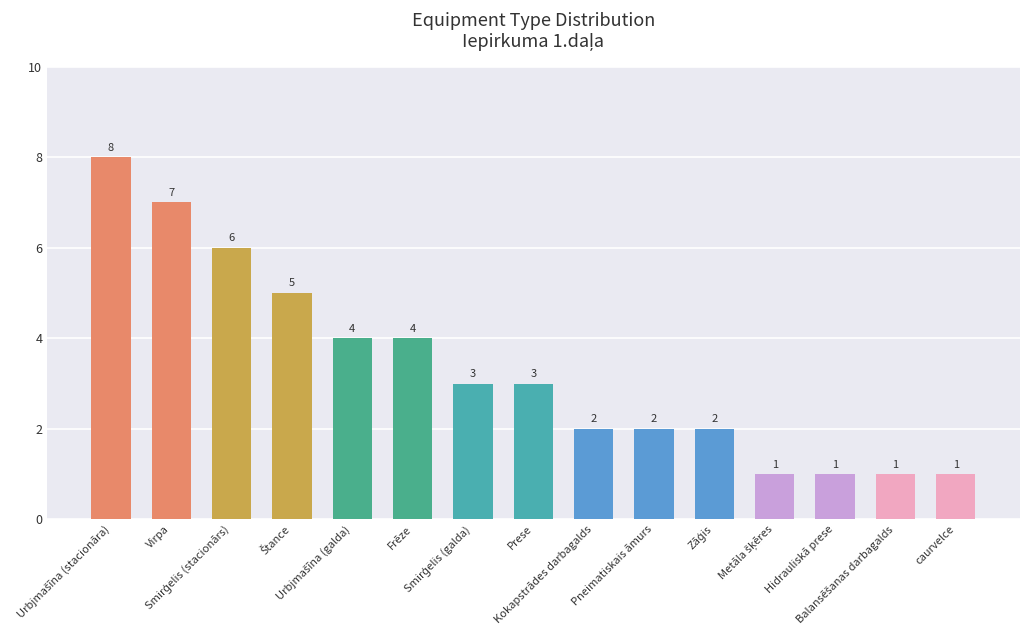

What is the greatest value displayed?

8